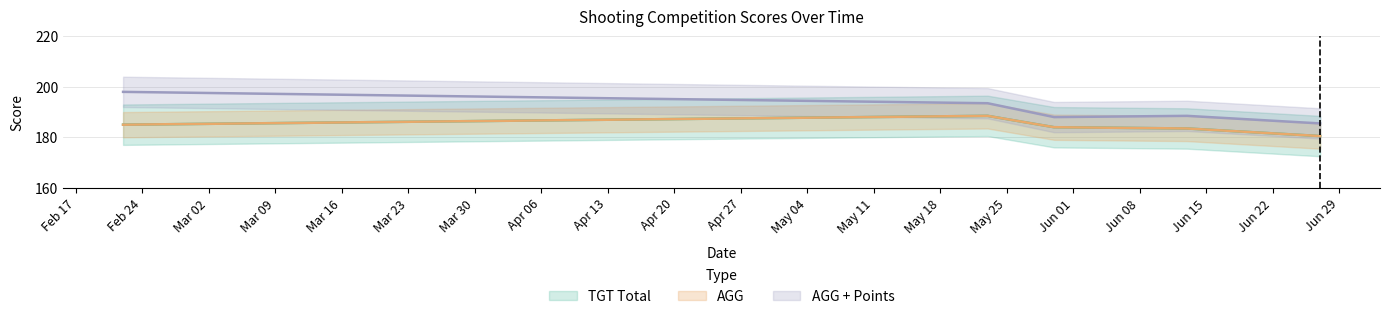

What is the difference between the maximum and minimum values in the TGT Total series?

8.0